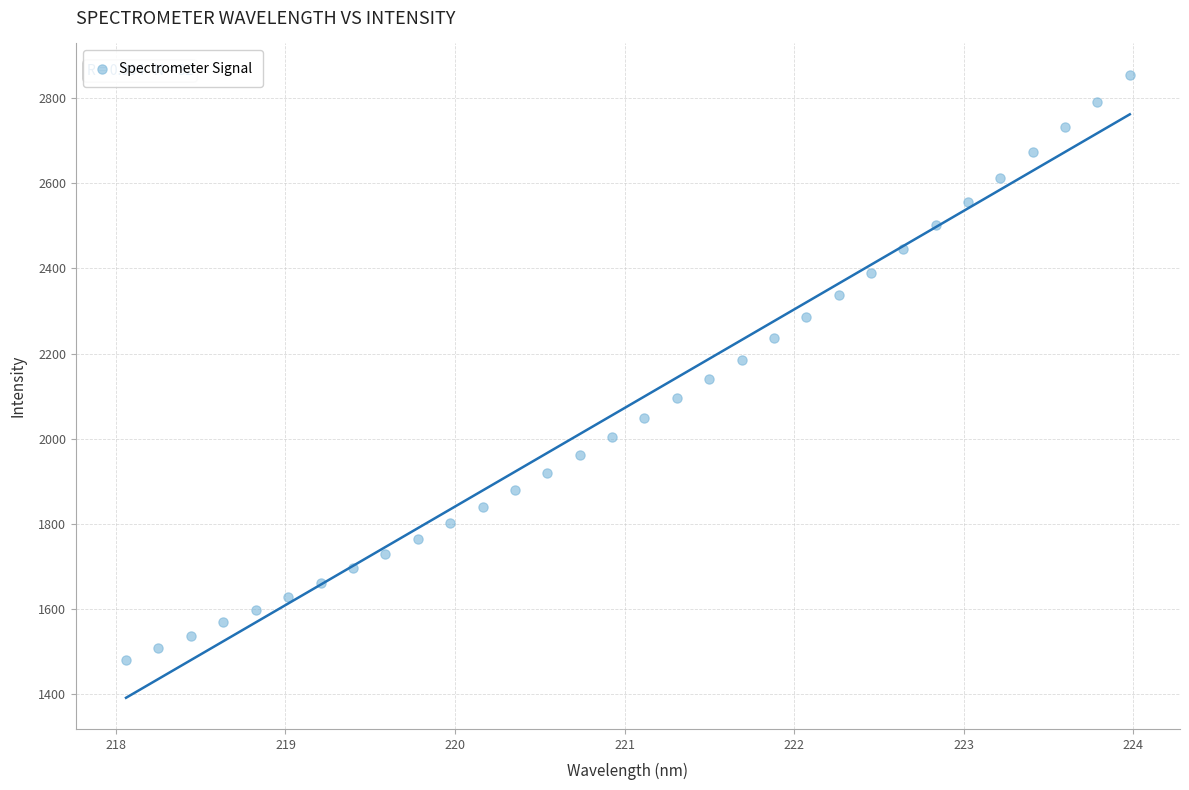

What is the range of Y values (max minus min)?

1374.4